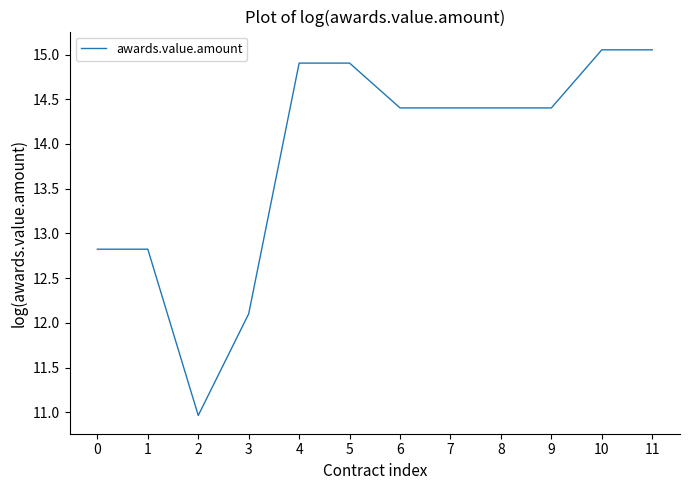

What value does the data have at 9?

14.4